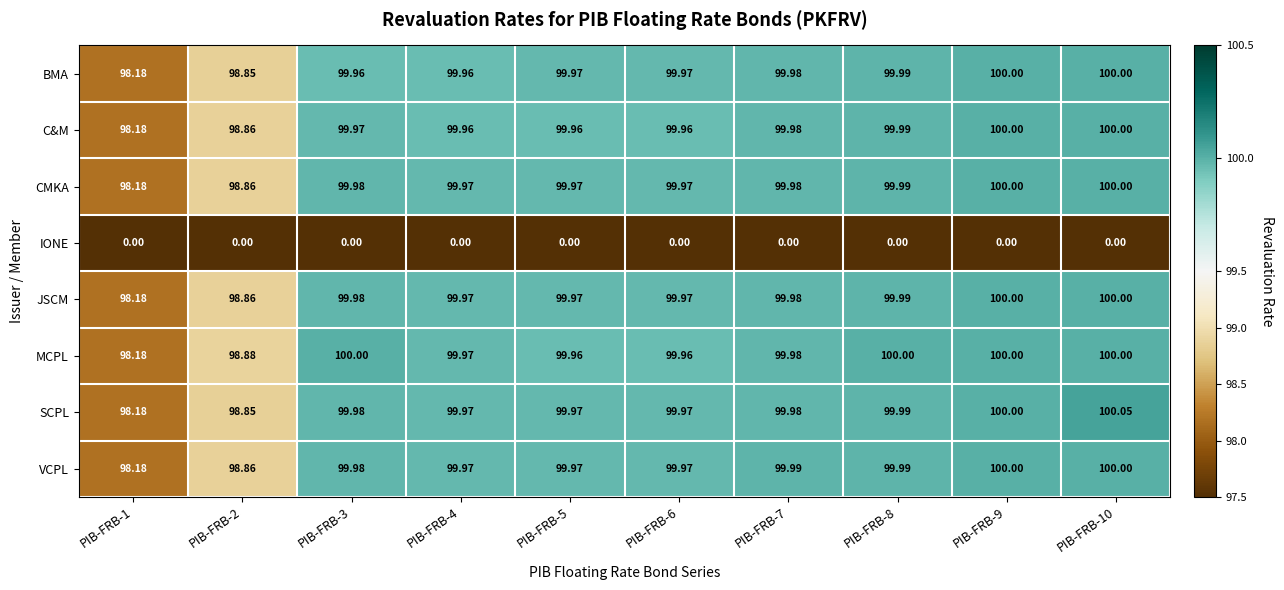

Which series has the widest spread of values?

SCPL